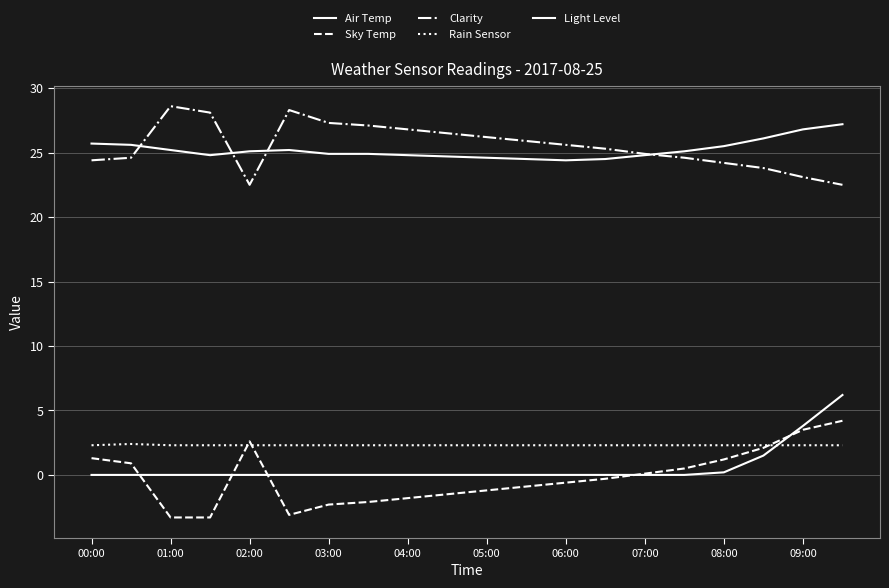

True or false: Rain Sensor and Air Temp cross at least once.

False